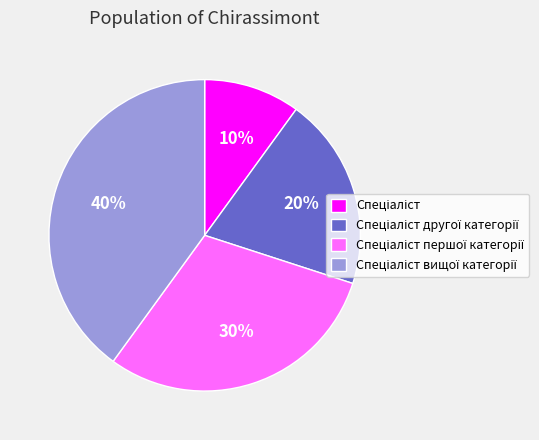

Does any single category account for the majority?

No